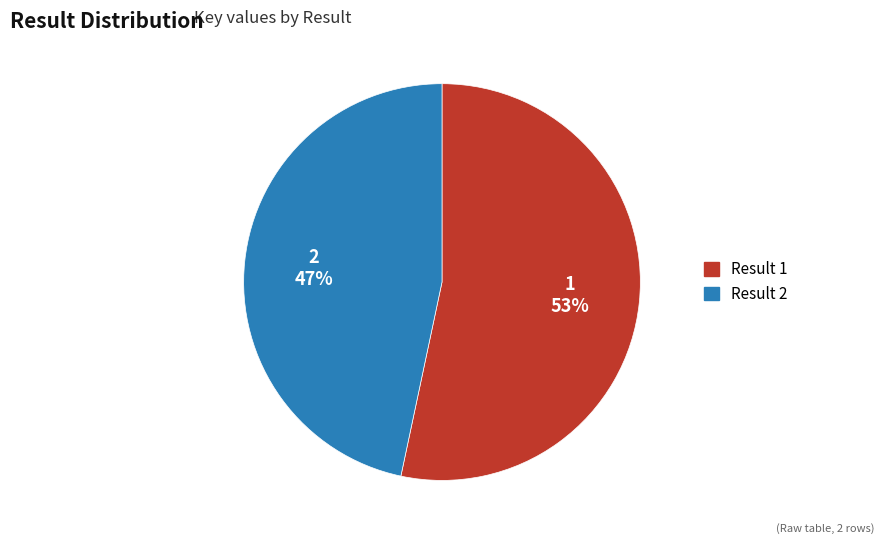

Between 2 and 1, which is larger?

1